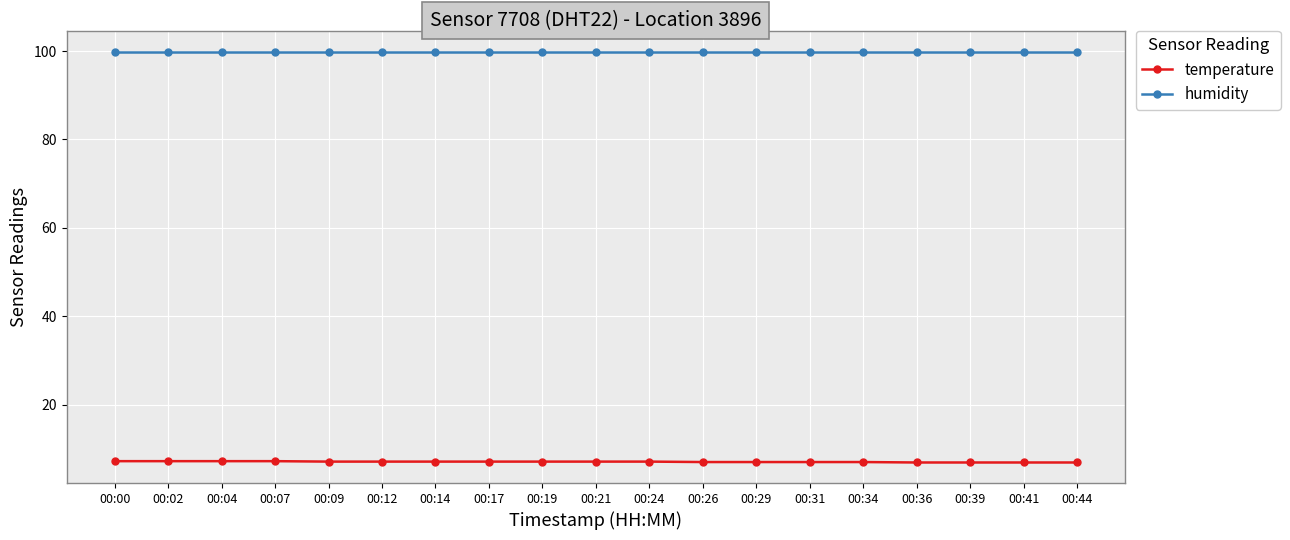

What is the difference between the highest and lowest values at 00:44?

93.0